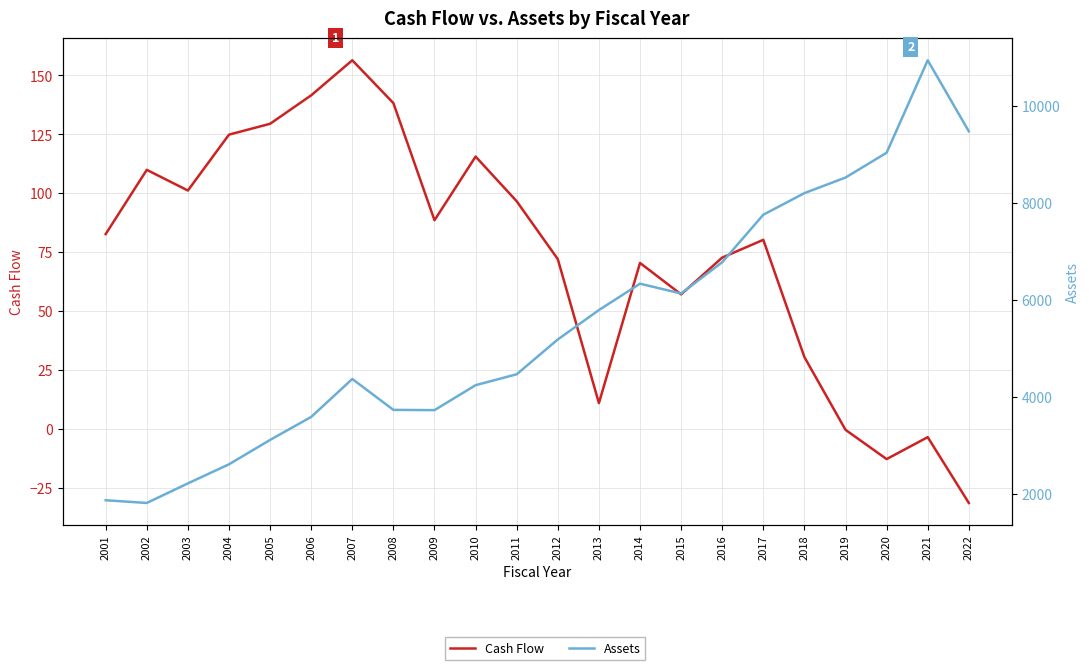

Between 2010 and 2009, which is larger?

2010